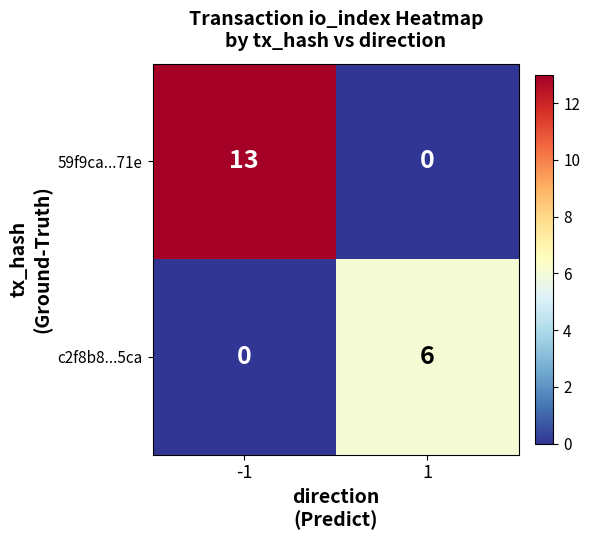

What is the spread (max minus min) of values at -1?

13